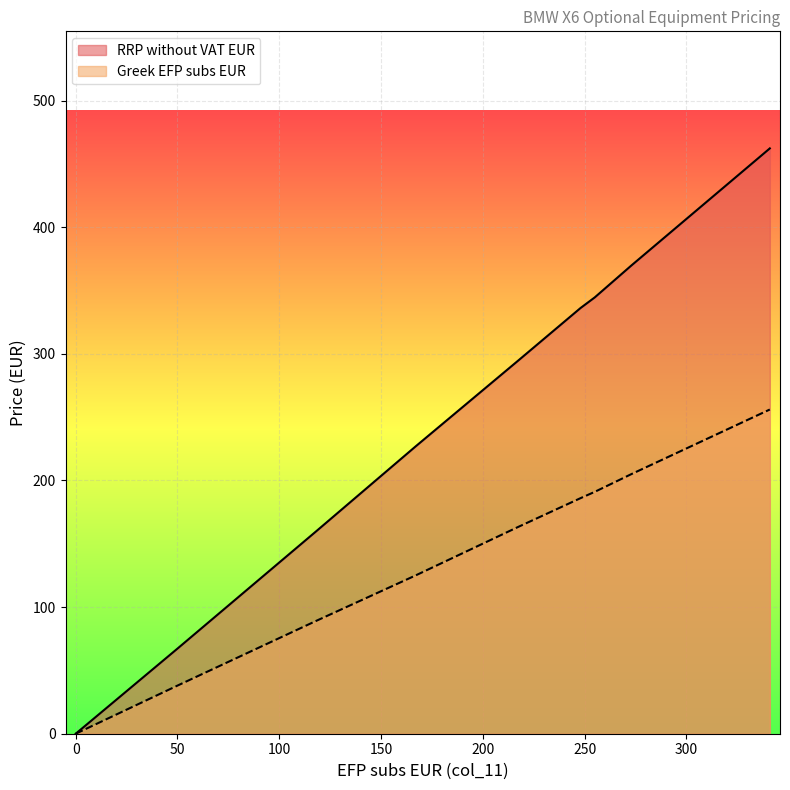

Rank the categories by RRP without VAT EUR value from lowest to highest.

0, 0, 0, 0, 25, 50, 118, 167, 217, 217, 248, 255, 273, 341